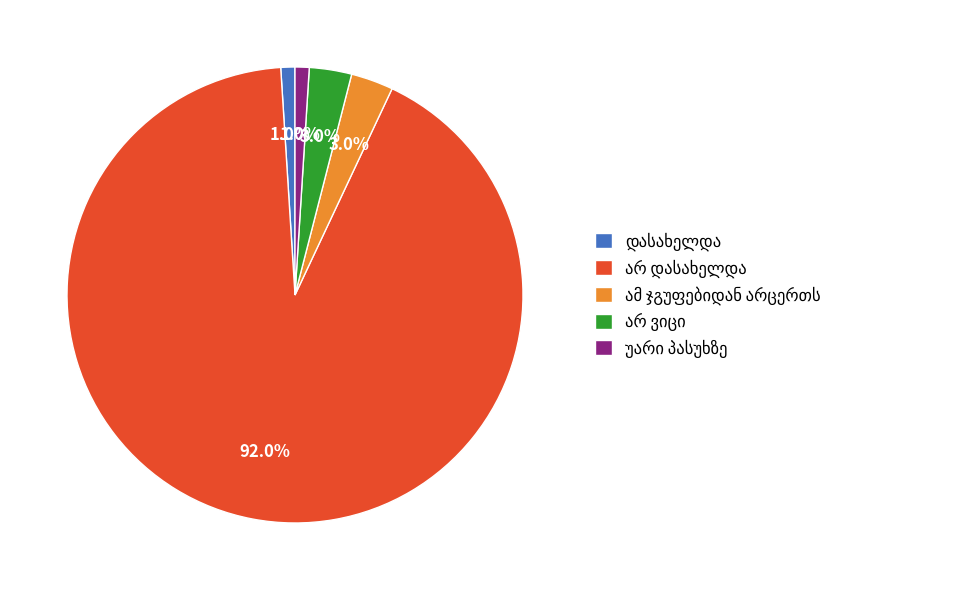

Is there a majority slice in this chart?

Yes